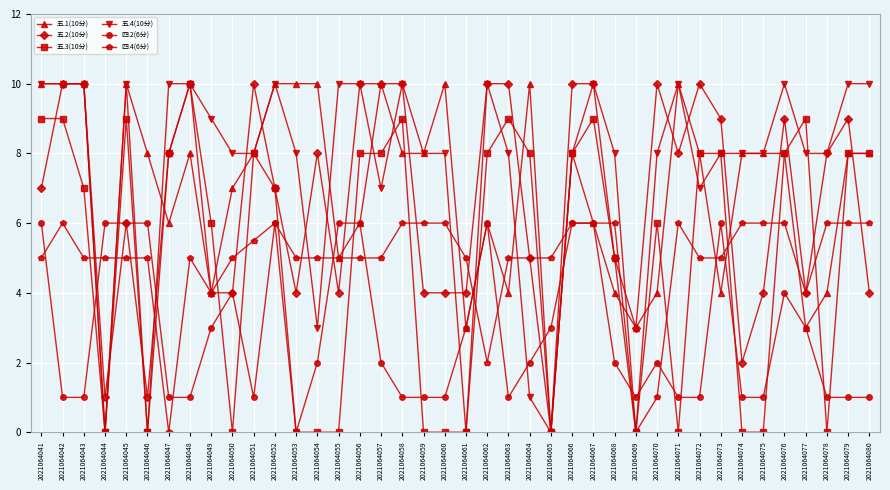

What are all the series names shown in the legend?

五.1(10分), 五.2(10分), 五.3(10分), 五.4(10分), 四.2(6分), 四.4(6分)